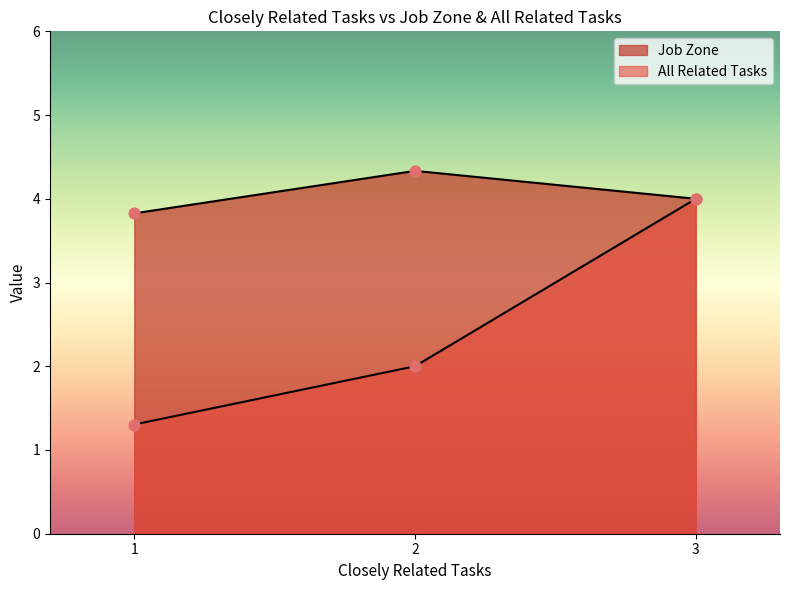

Which series contains the lowest Y value?

All Related Tasks